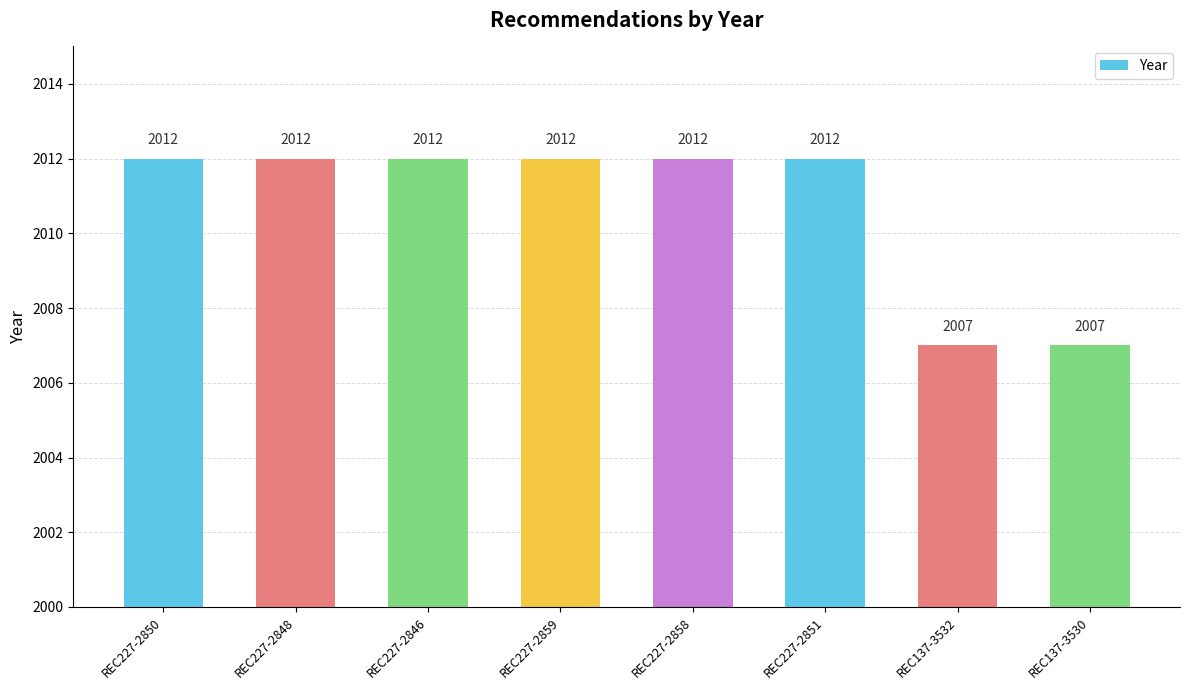

What is the maximum value shown in the chart?

2012